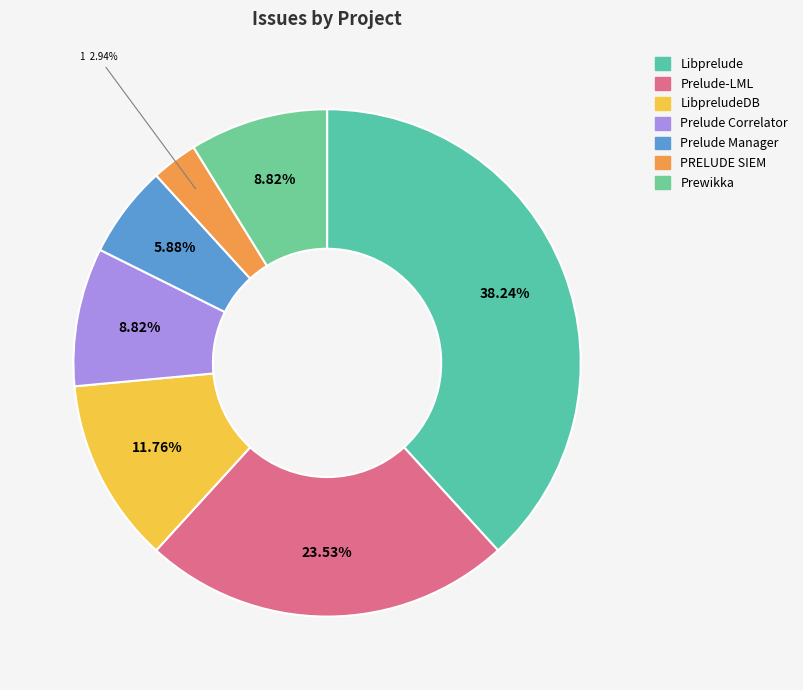

True or false: LibpreludeDB accounts for 17% of the total.

False